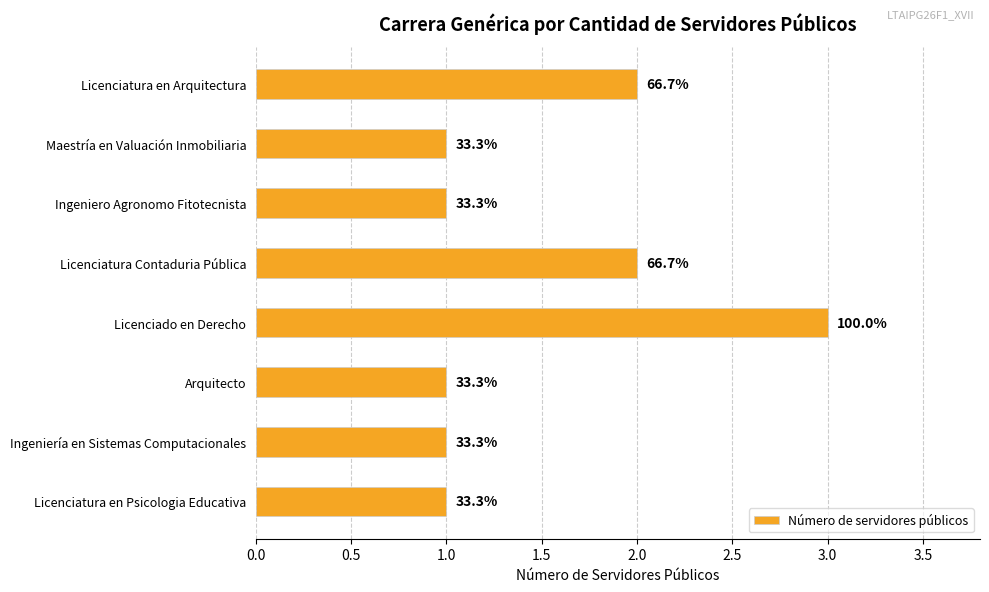

How many bars are there in total?

8